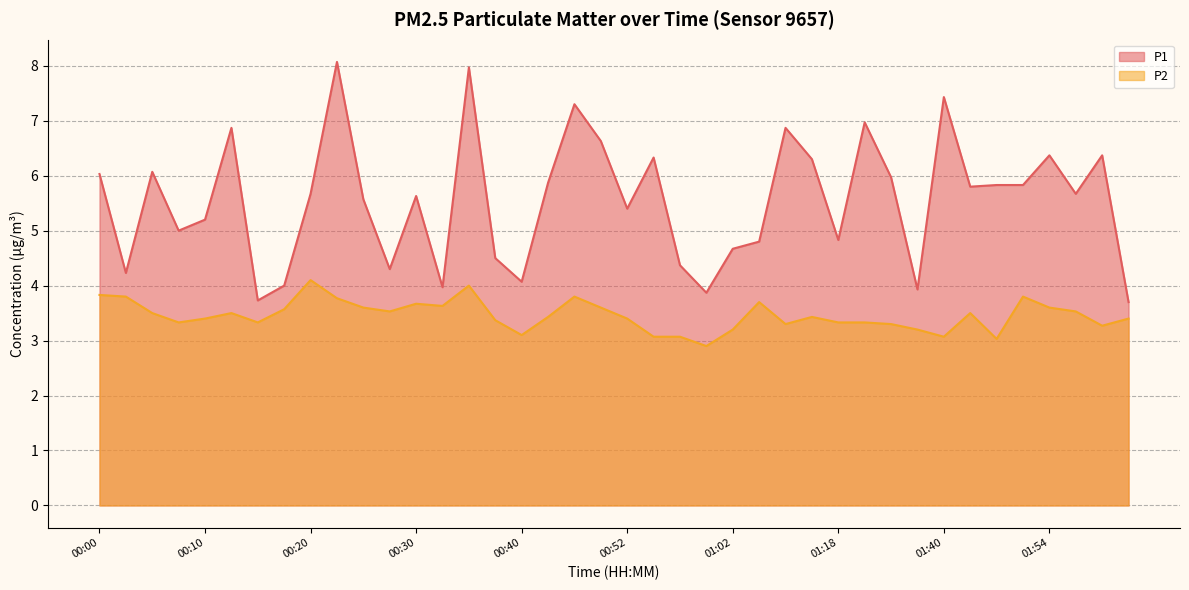

At 00:25, list the series in order from smallest to largest.

P2, P1